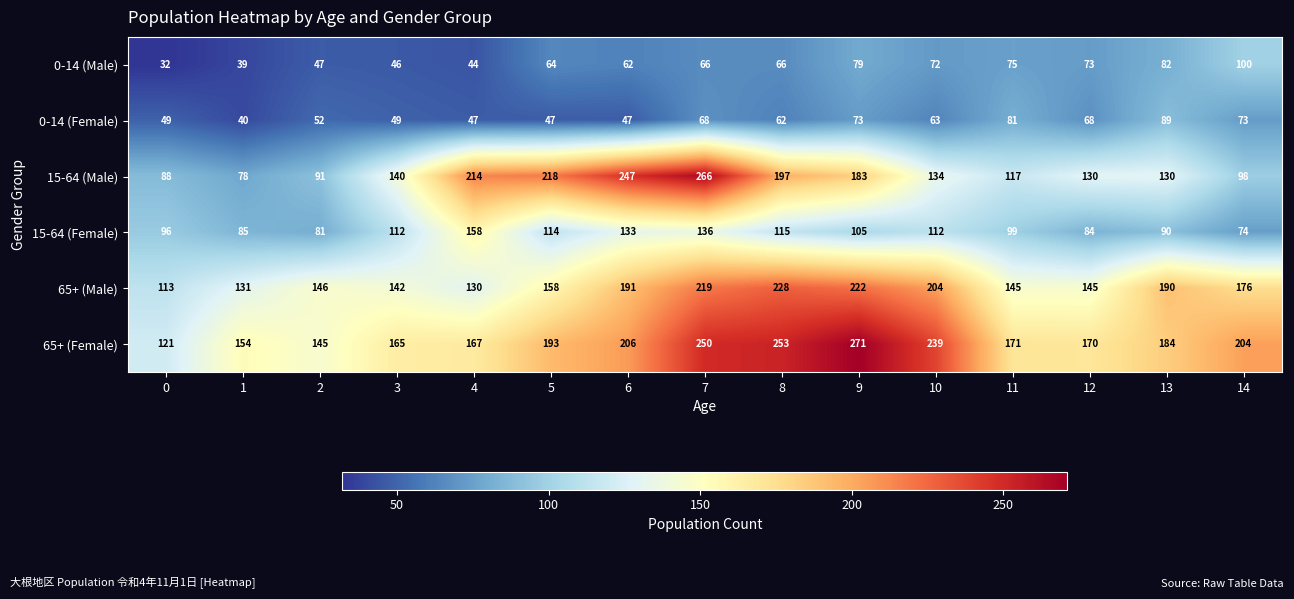

The value of 15-64 (Male) at 6 is 335. True or false?

False